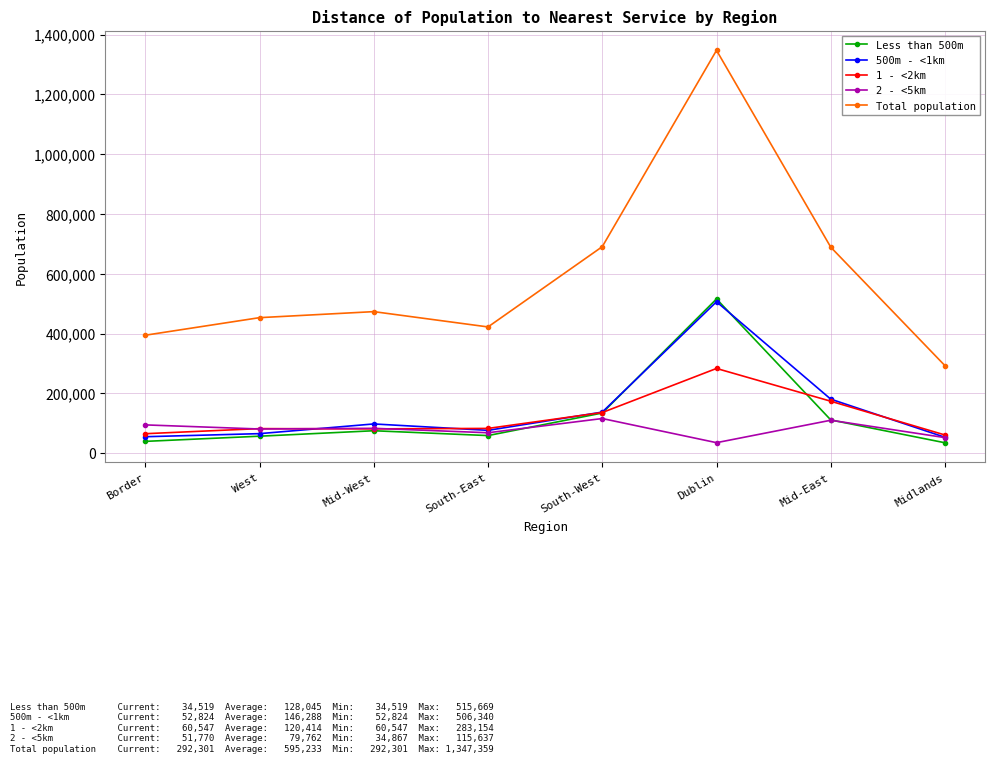

True or false: Total population and 2 - <5km intersect in this chart.

False